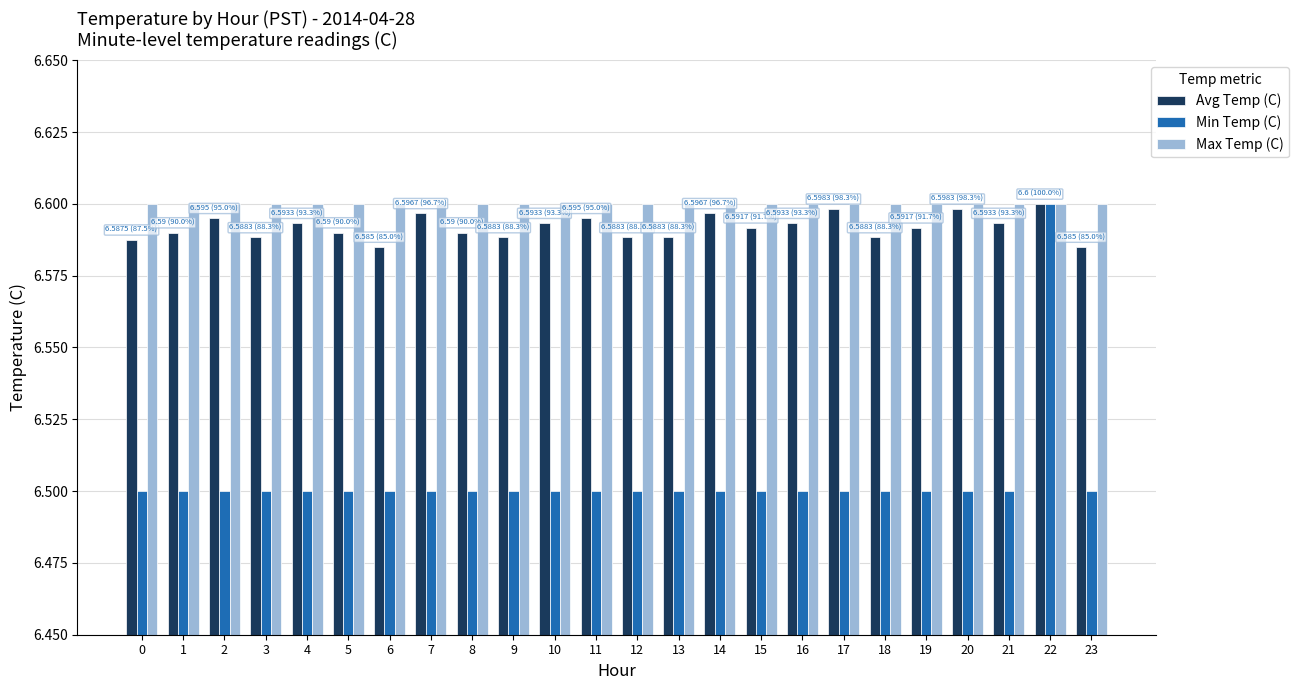

What is the sum of all Avg Temp (C) values?

158.2